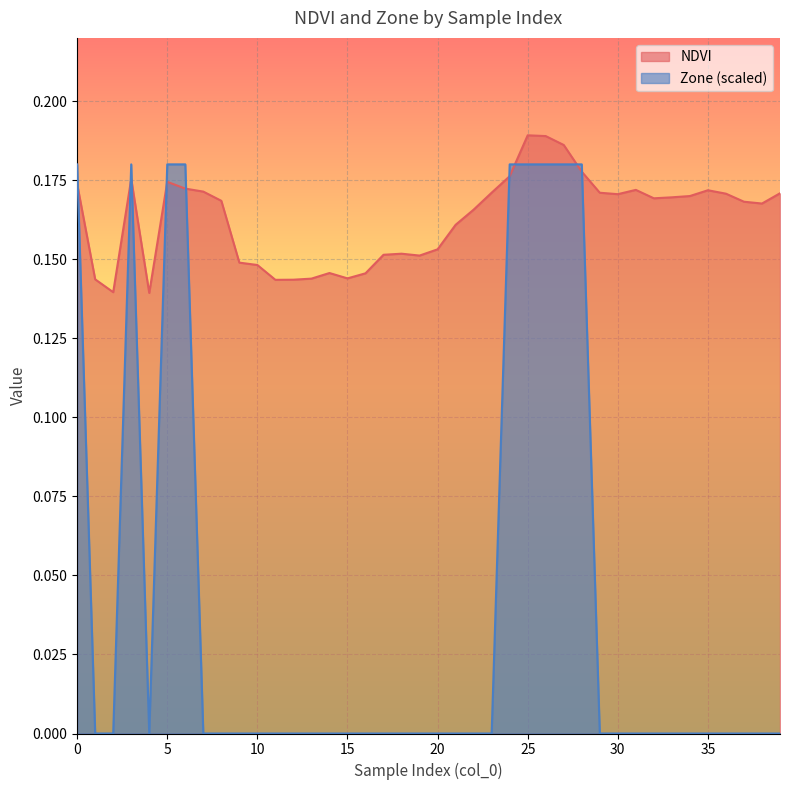

The NDVI series shows 0.1 at 8. True or false?

False